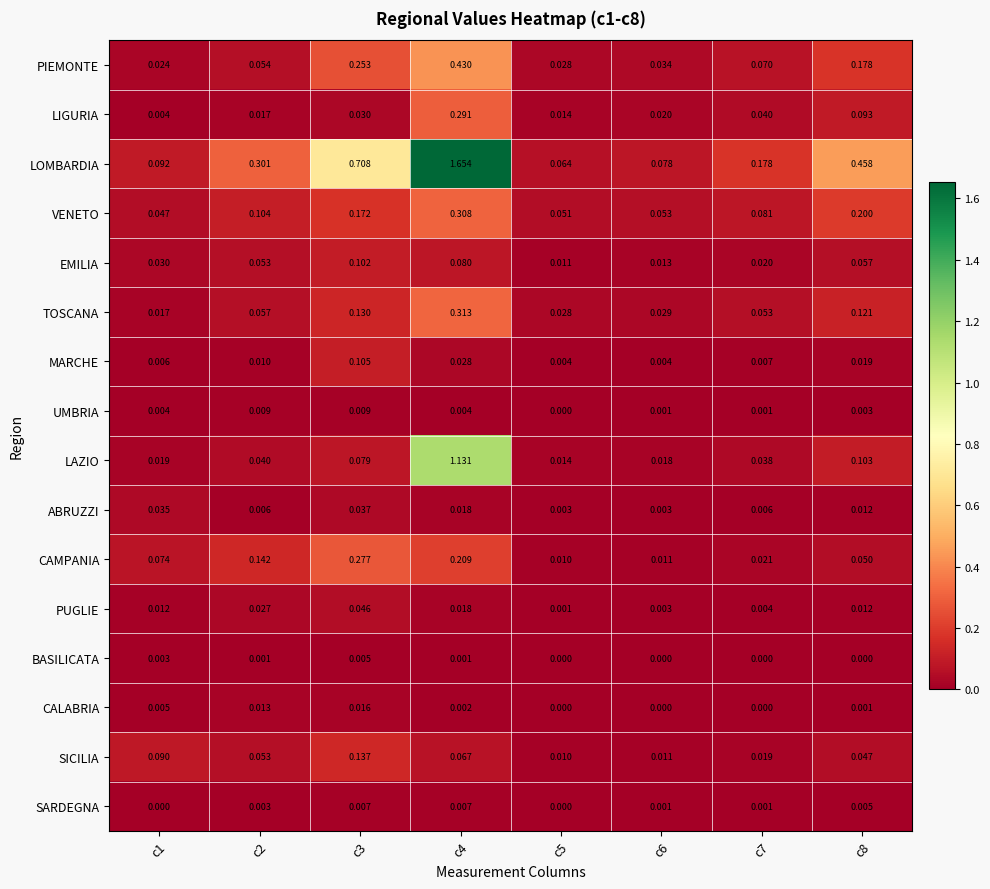

Is the value of UMBRIA at c4 greater than the value of LOMBARDIA at c8?

No